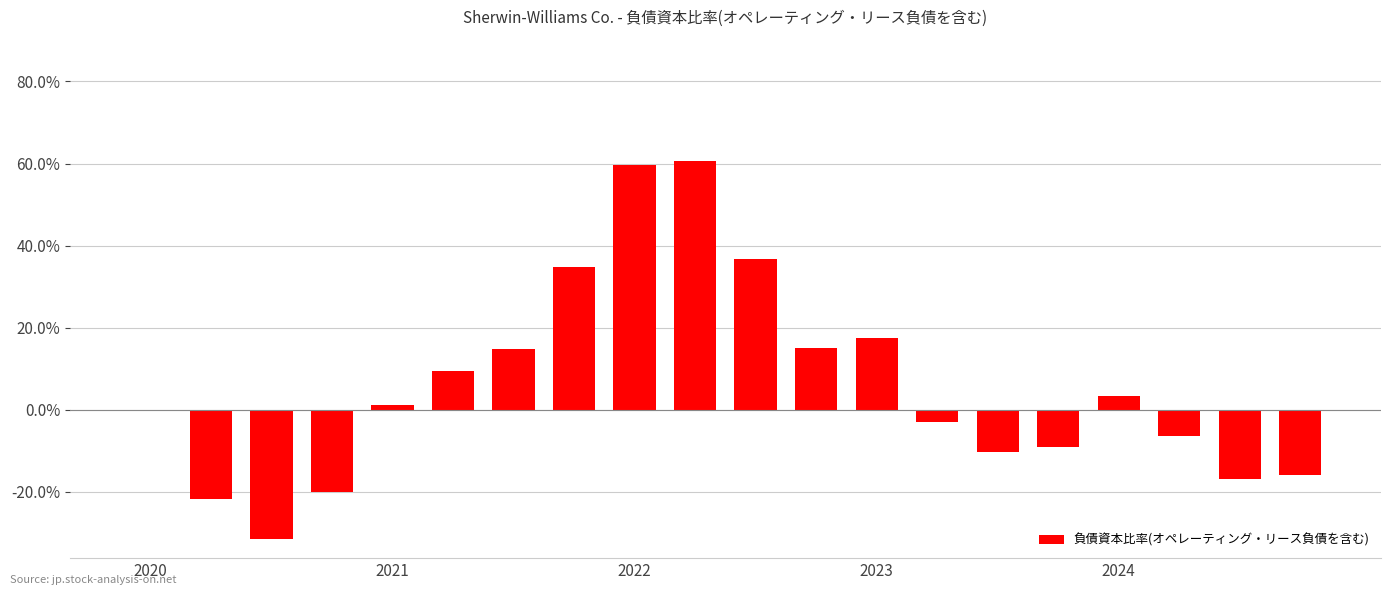

Are the bars horizontal?

No